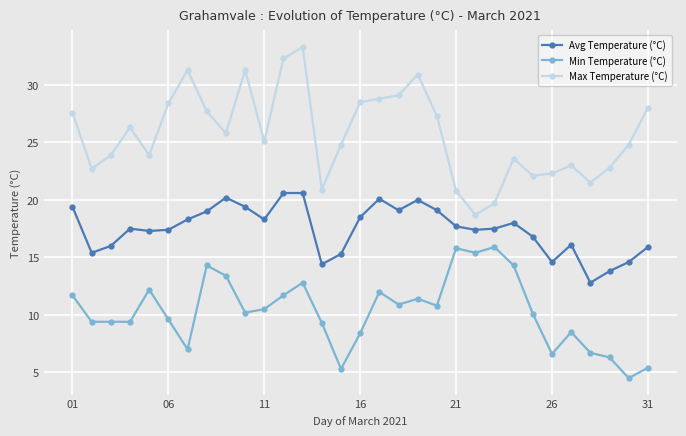

True or false: Min Temperature (°C) has more than 0 points higher than both neighbors.

True